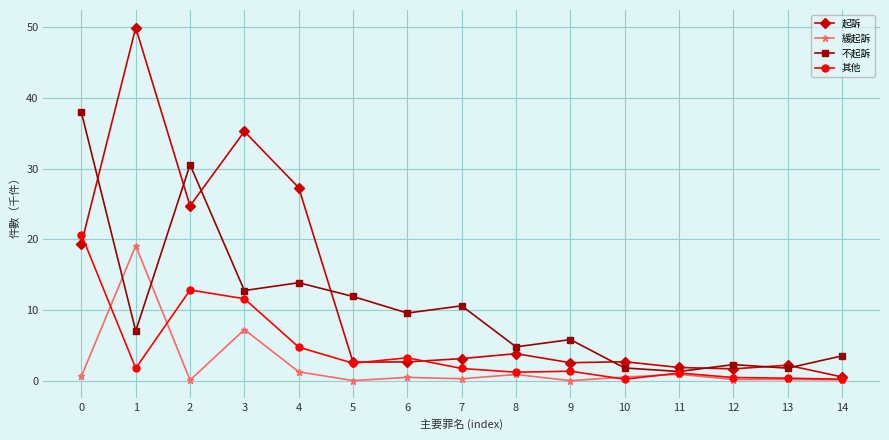

How many series are shown in this chart?

4